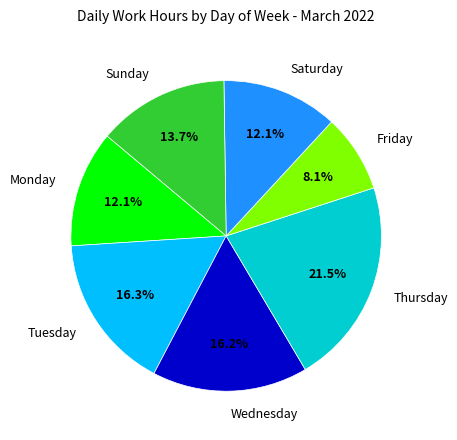

Is there any slice that represents more than half of the pie?

No